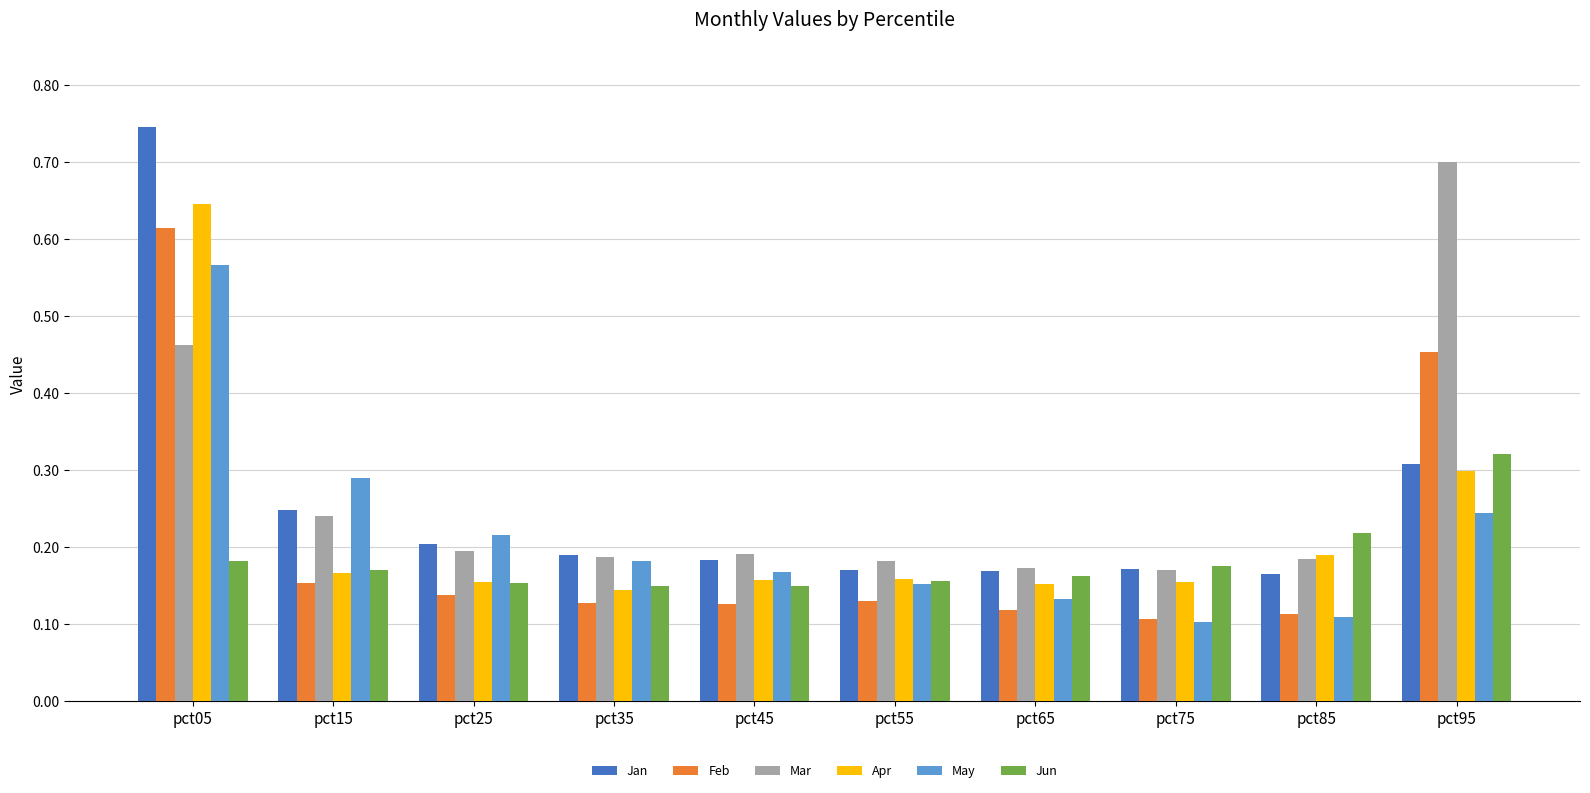

What is the total value across all series at pct05?

3.2